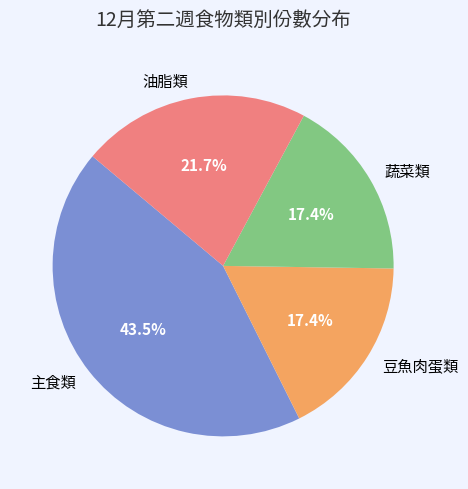

Count the number of slices in the pie.

4